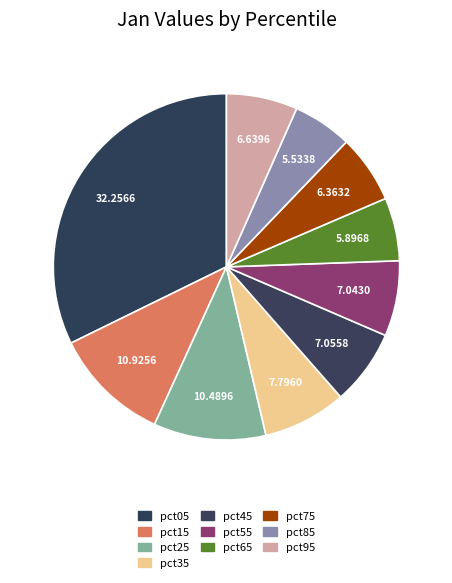

Is pct75 the majority of the pie?

No